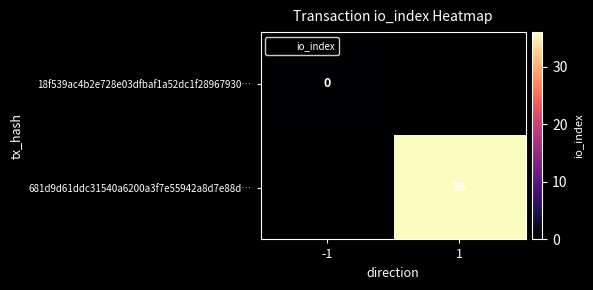

Is the value of 681d9d61ddc31540a6200a3f7e55942a8d7e88d… at 1 greater than the value of 18f539ac4b2e728e03dfbaf1a52dc1f28967930… at -1?

Yes